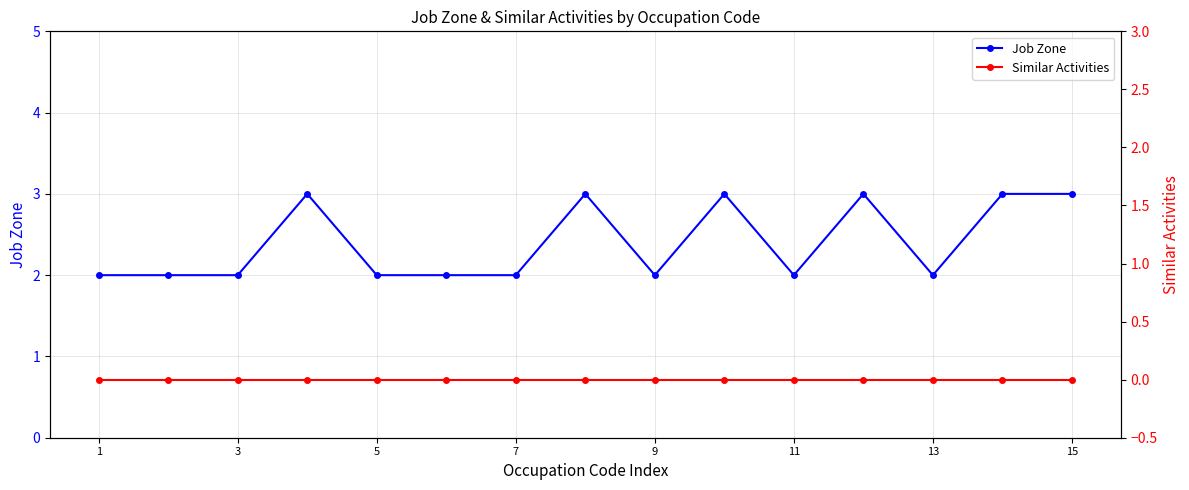

What is the value of the Job Zone point at the 8th from the left?

3